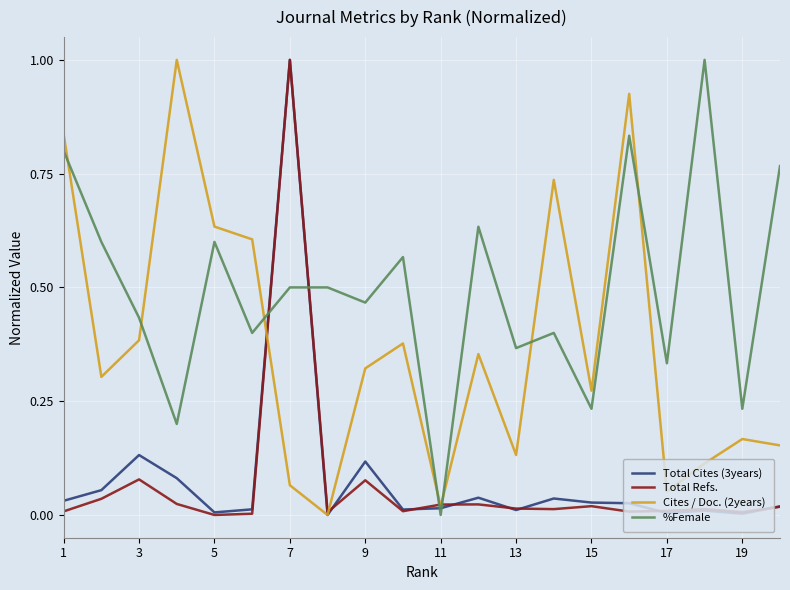

What is the highest value of the Total Refs. series?

1.0